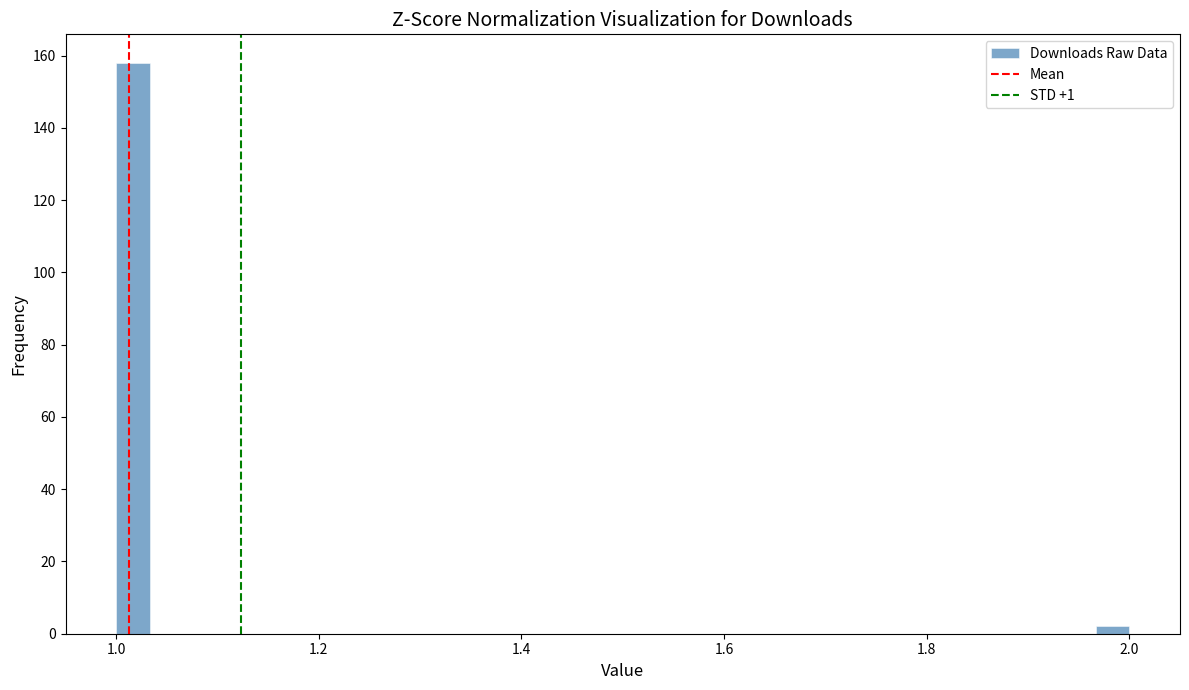

Read against the x-axis, roughly where is the centre of the tallest bar?

1.02